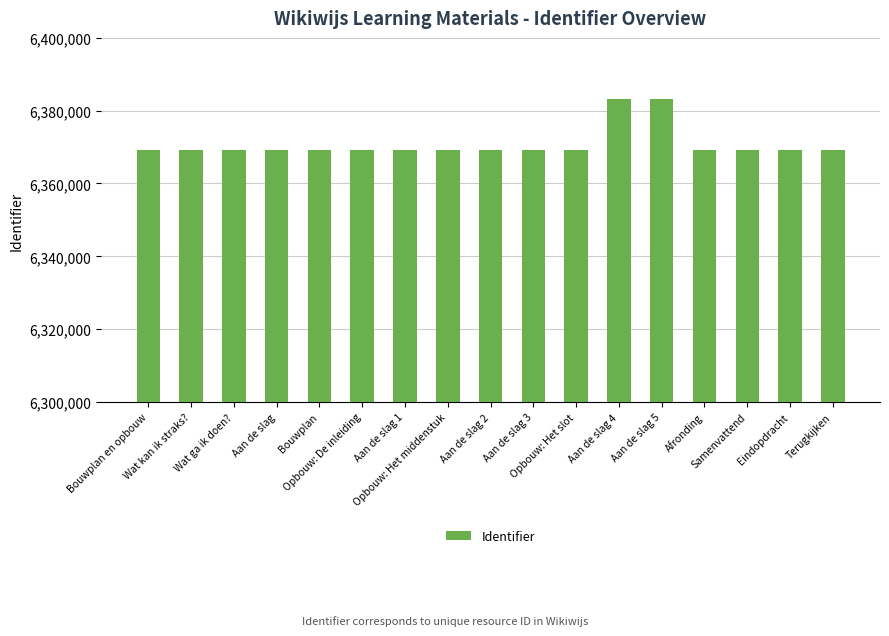

What is the difference between the second highest and minimum values?

13891